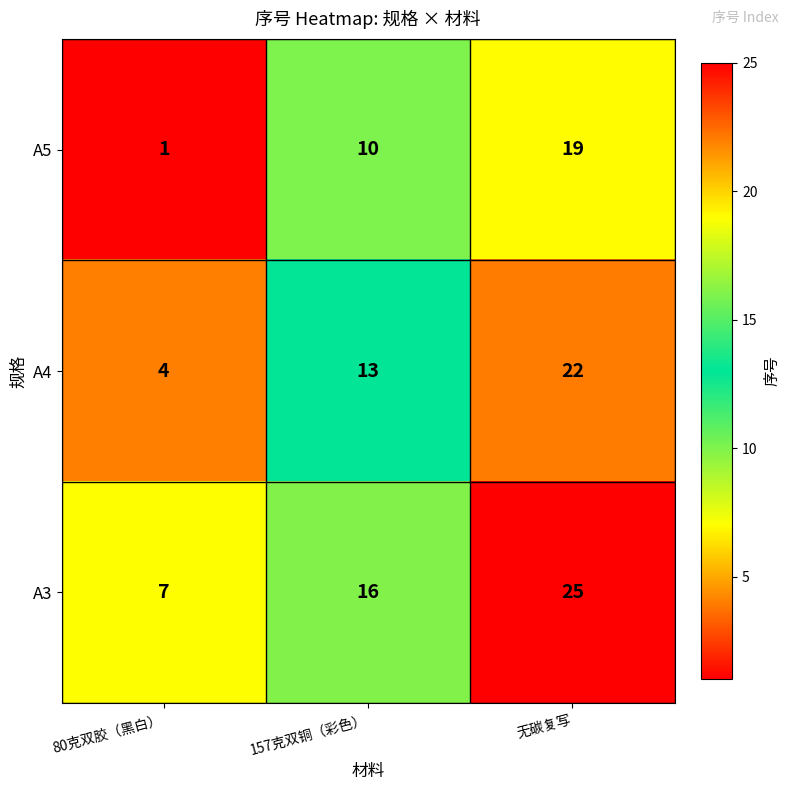

List the series in order of their peak value, highest first.

A3, A4, A5